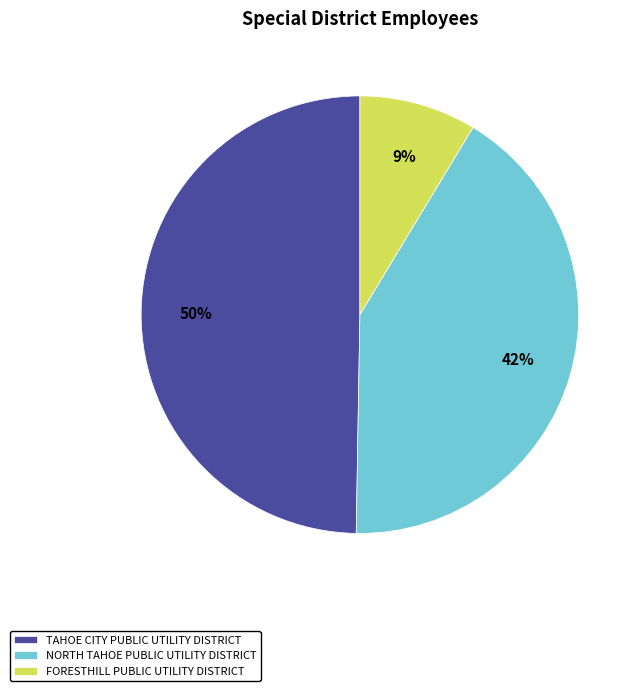

Which category has the smallest portion of the pie?

FORESTHILL PUBLIC UTILITY DISTRICT